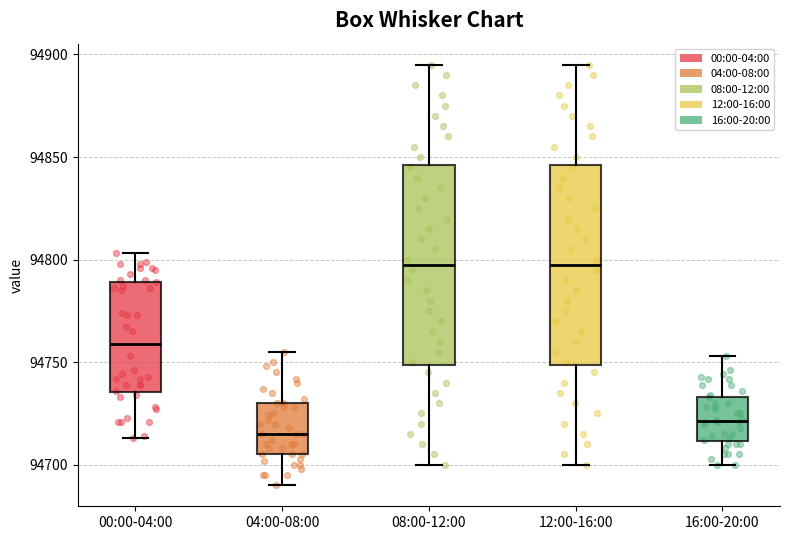

Where is the upper edge of the box for 16:00-20:00 on the y-axis? The values are not printed on the chart, so give them approximately, as read against the axis.

94735